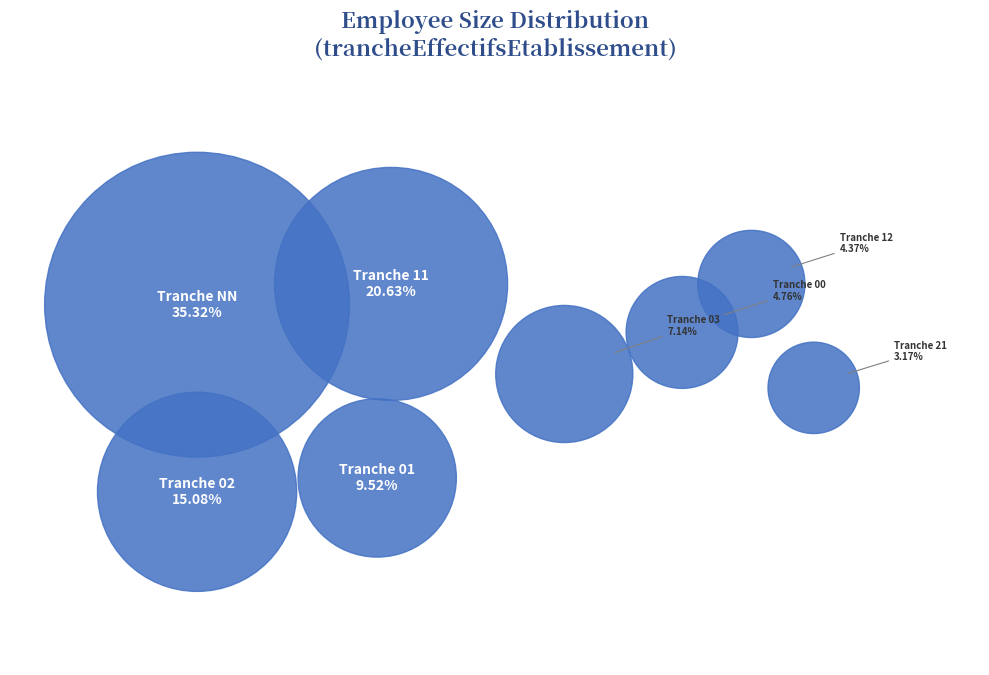

Is it true that NN is 22% of the pie?

False